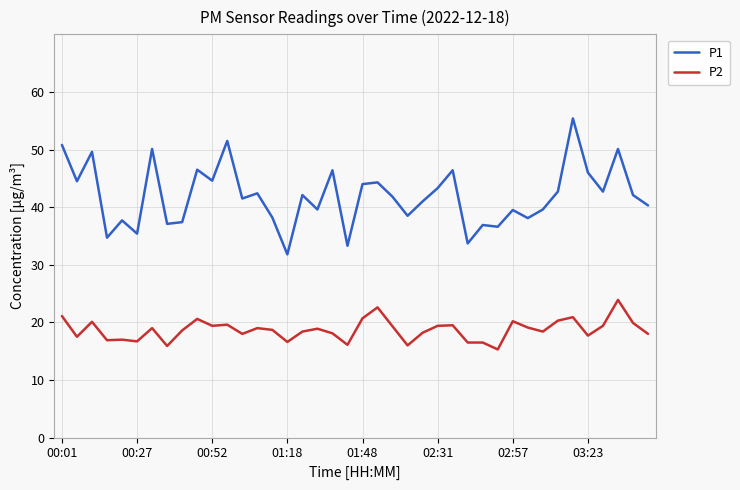

What is the greatest value displayed?

55.4